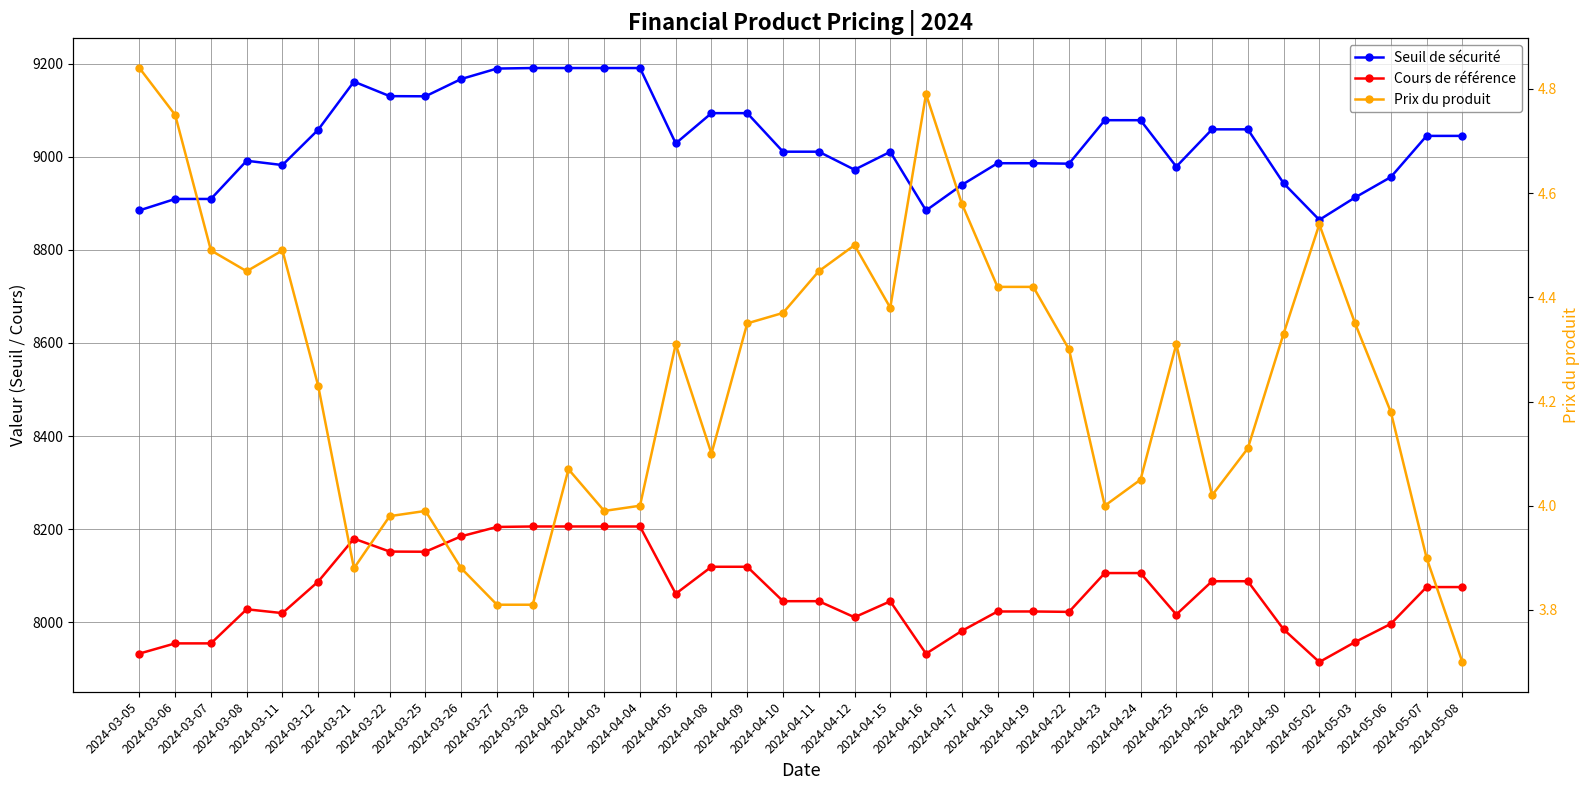

Which series has the largest total across all categories?

Seuil de sécurité